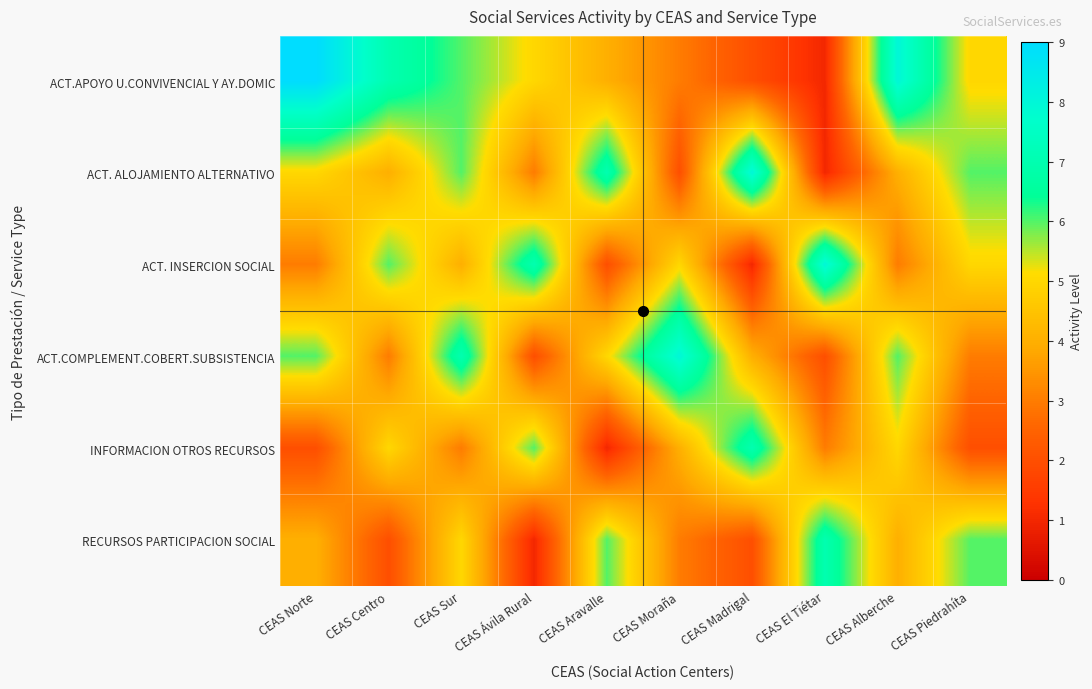

Which series has the largest total across all categories?

ACT.APOYO U.CONVIVENCIAL Y AY.DOMIC